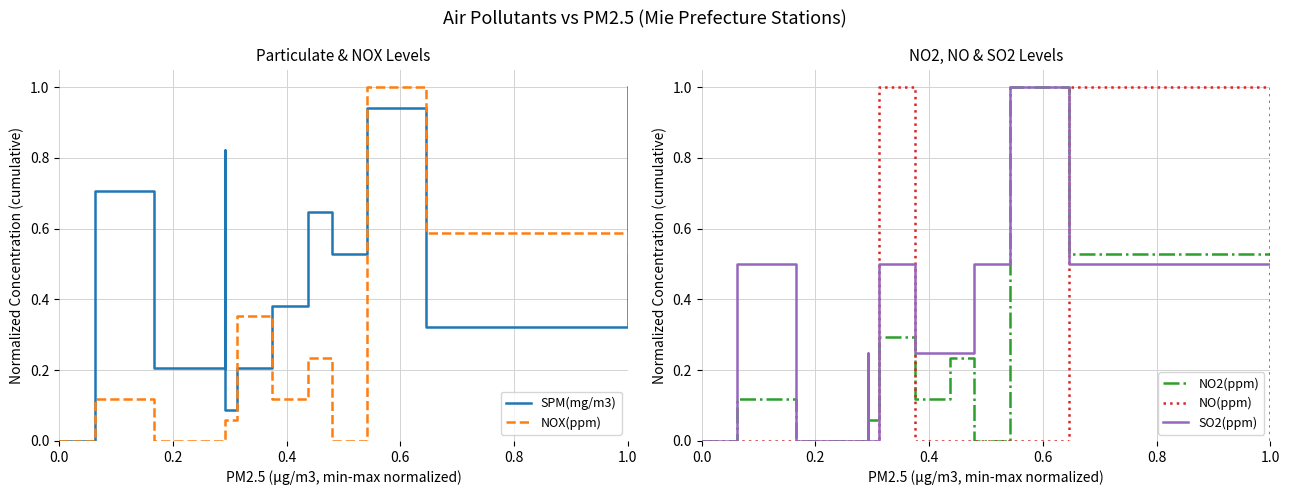

What is the difference between the maximum and minimum values in the SPM(mg/m3) series?

1.0